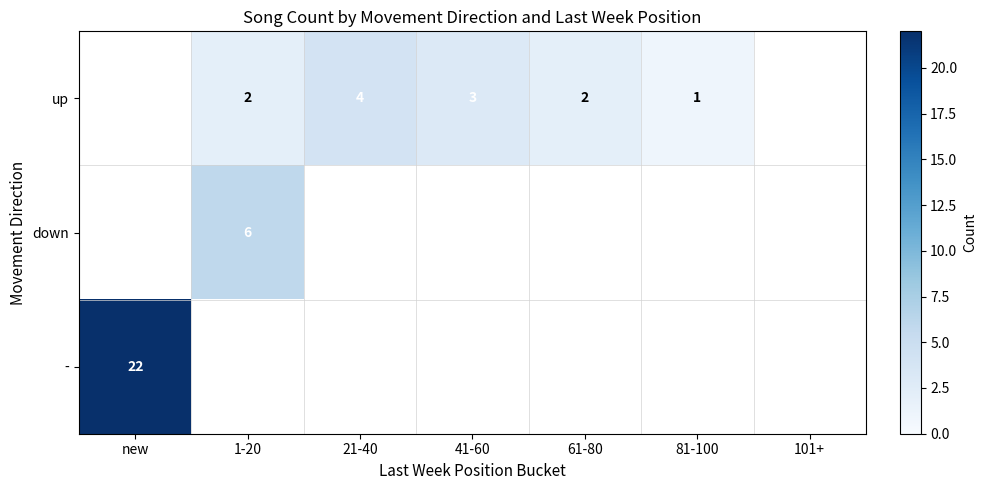

Which category has the highest value in the - series?

new